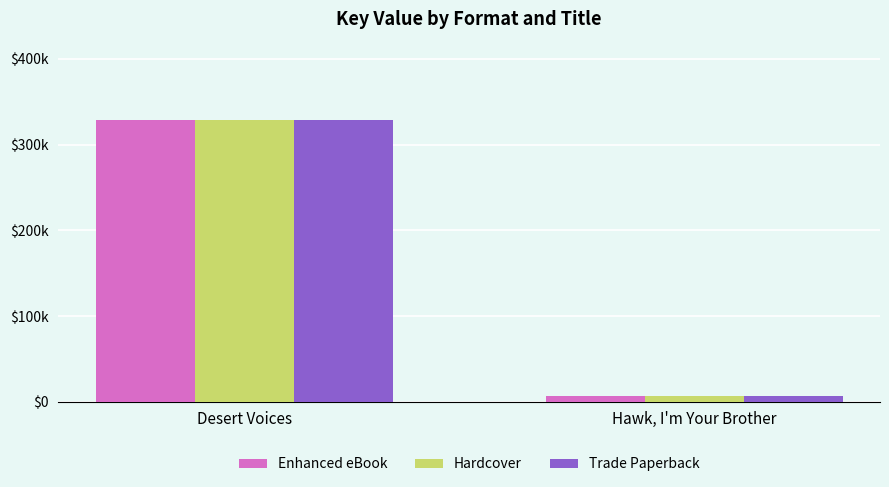

Rank the series by their maximum value, from highest to lowest.

Enhanced eBook, Hardcover, Trade Paperback